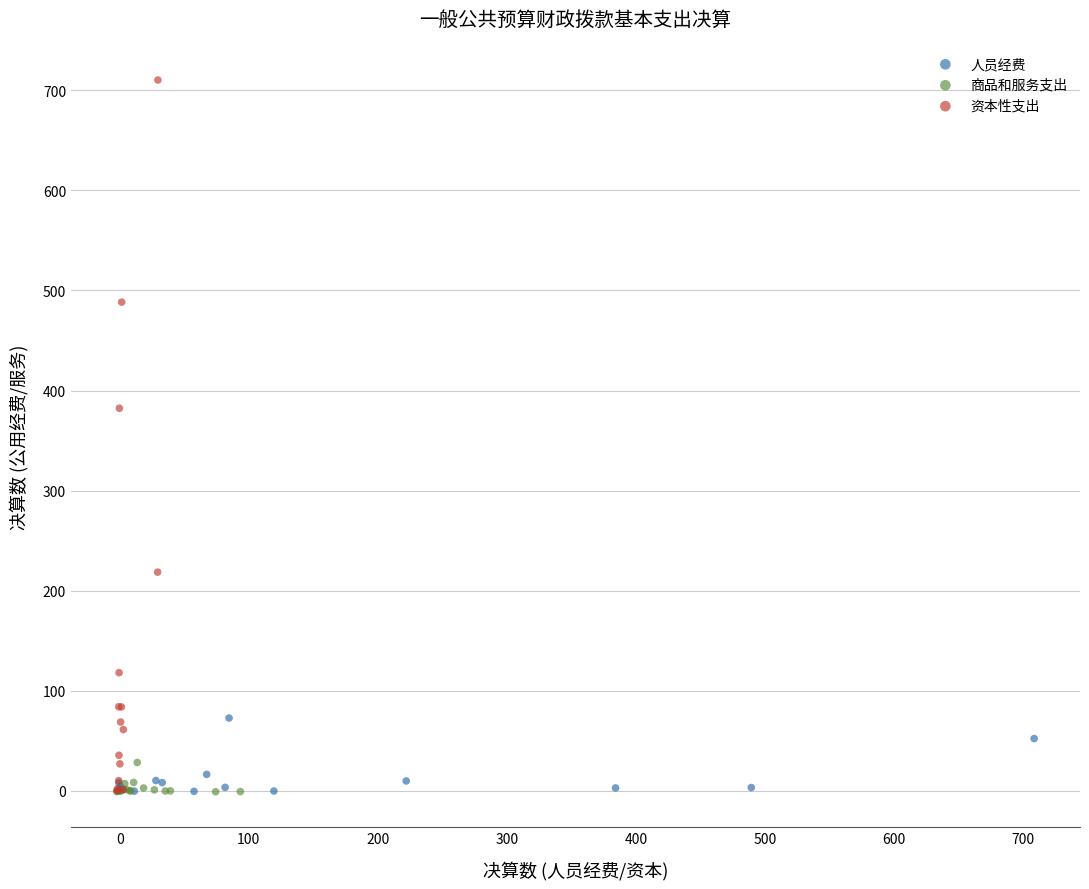

Which series reaches the maximum Y coordinate?

资本性支出